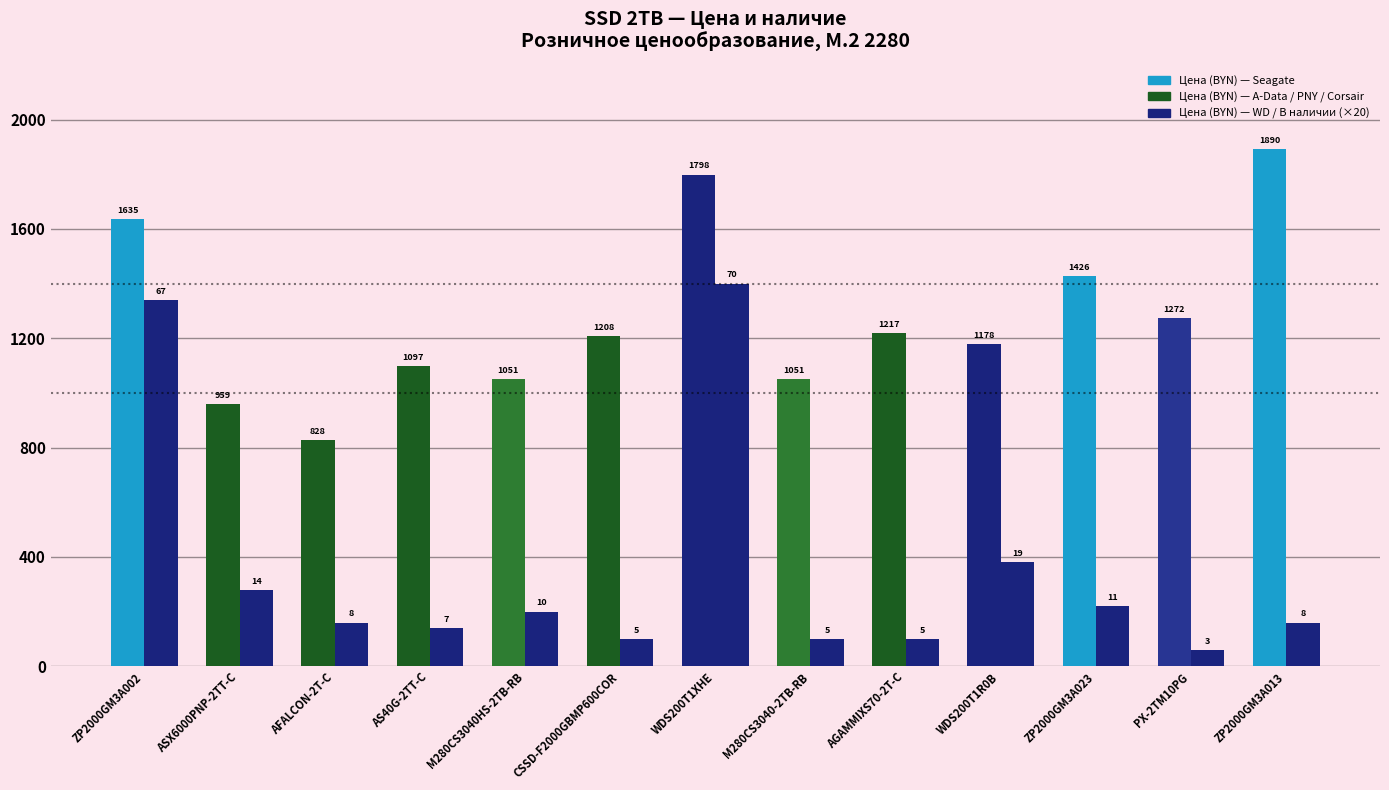

Is it true that Цена (BYN) equals 959.0 at ASX6000PNP-2TT-C?

True